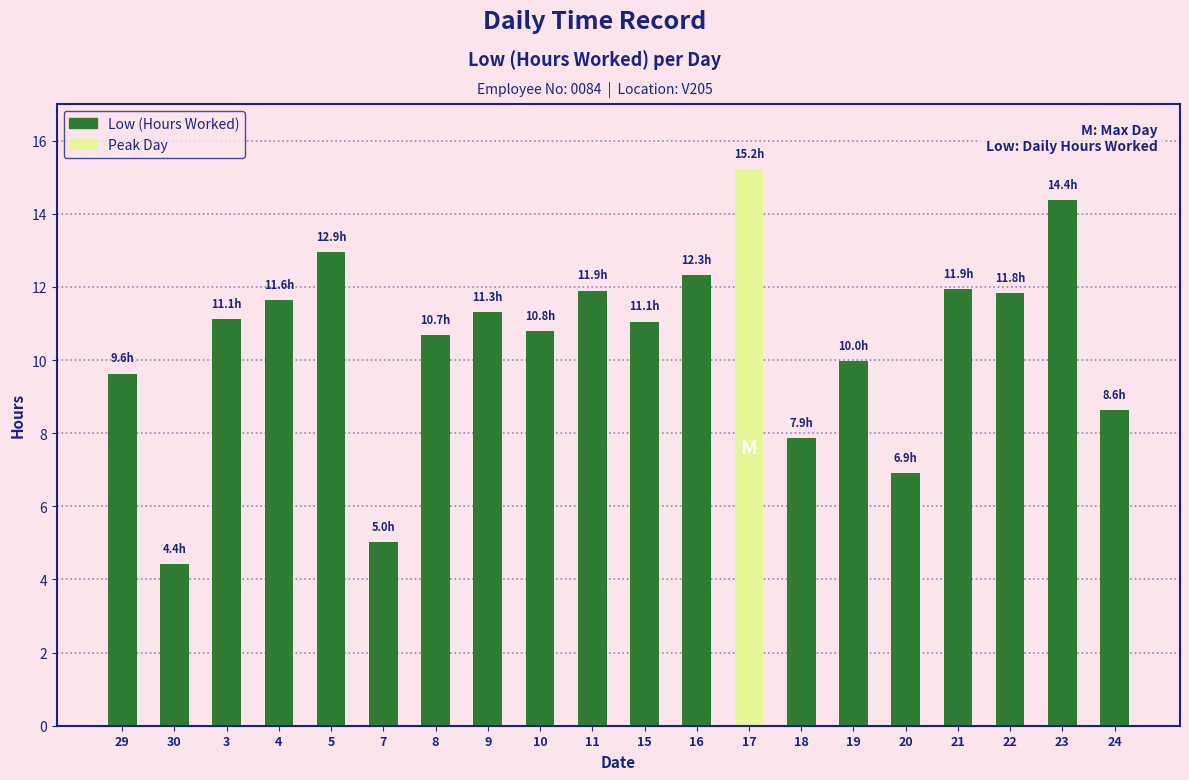

At which category is the sum across all series the highest?

17